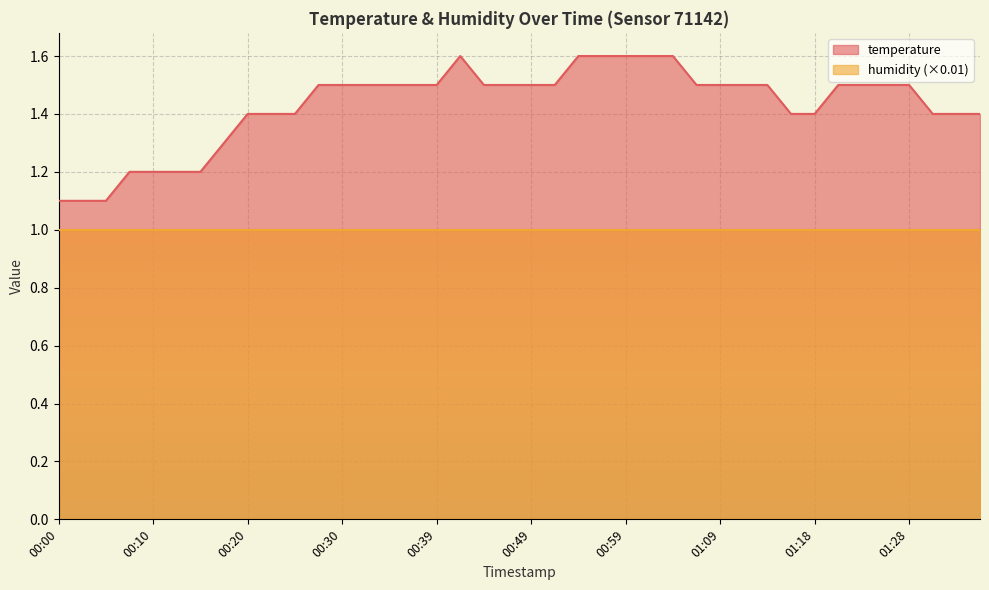

List the labels in order of value, largest first.

00:42, 00:54, 00:56, 00:59, 01:01, 01:04, 00:27, 00:30, 00:32, 00:34, 00:37, 00:39, 00:44, 00:47, 00:49, 00:51, 01:06, 01:09, 01:11, 01:13, 01:21, 01:23, 01:26, 01:28, 00:20, 00:22, 00:25, 01:16, 01:18, 01:31, 01:33, 01:35, 00:17, 00:08, 00:10, 00:13, 00:15, 00:00, 00:03, 00:05